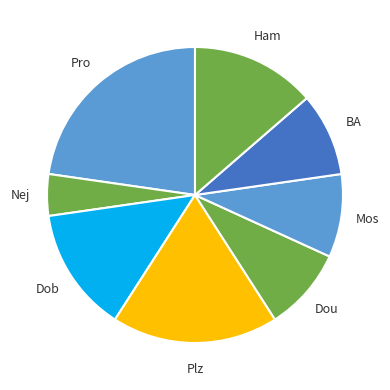

How many segments does this pie chart have?

8